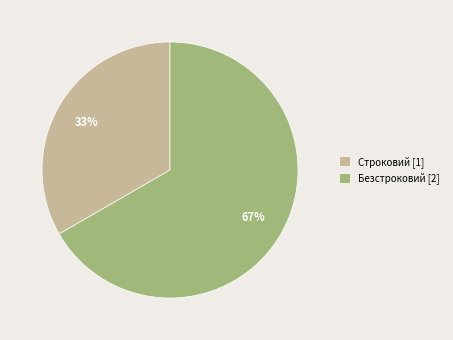

Which has a higher value, Строковий [1] or Безстроковий [2]?

Безстроковий [2]